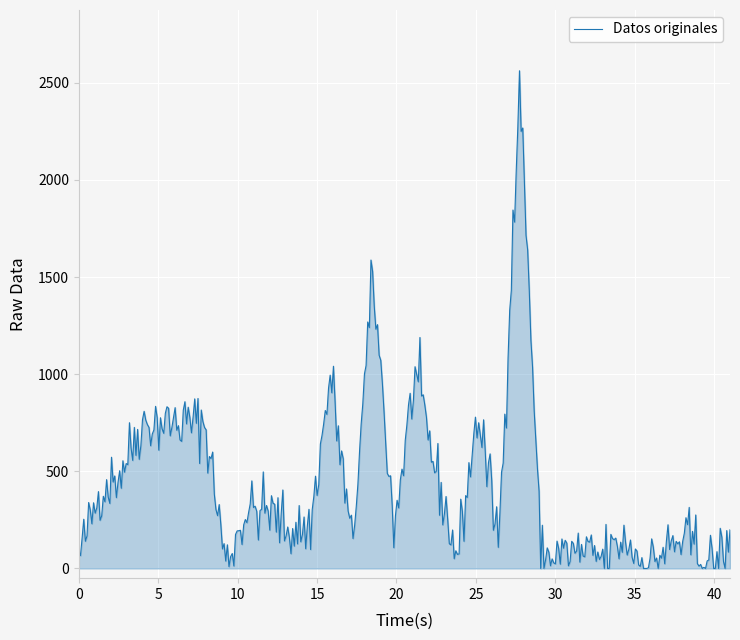

What is the difference between the maximum and minimum values?

2562.2